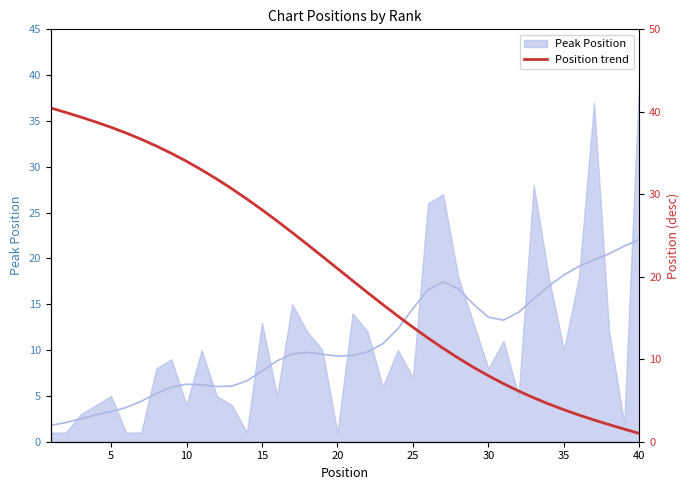

What is the difference between the maximum and minimum values?

39.5